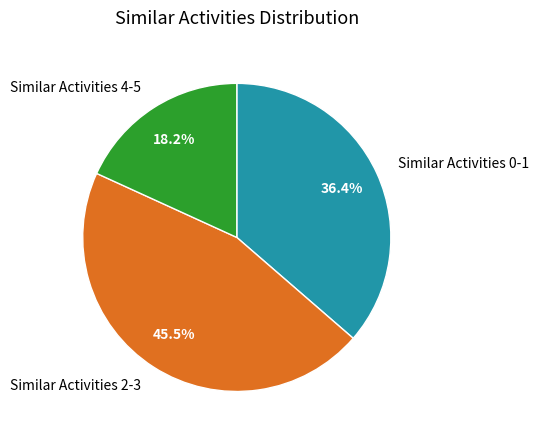

Between Similar Activities 4-5 and Similar Activities 2-3, which is larger?

Similar Activities 2-3